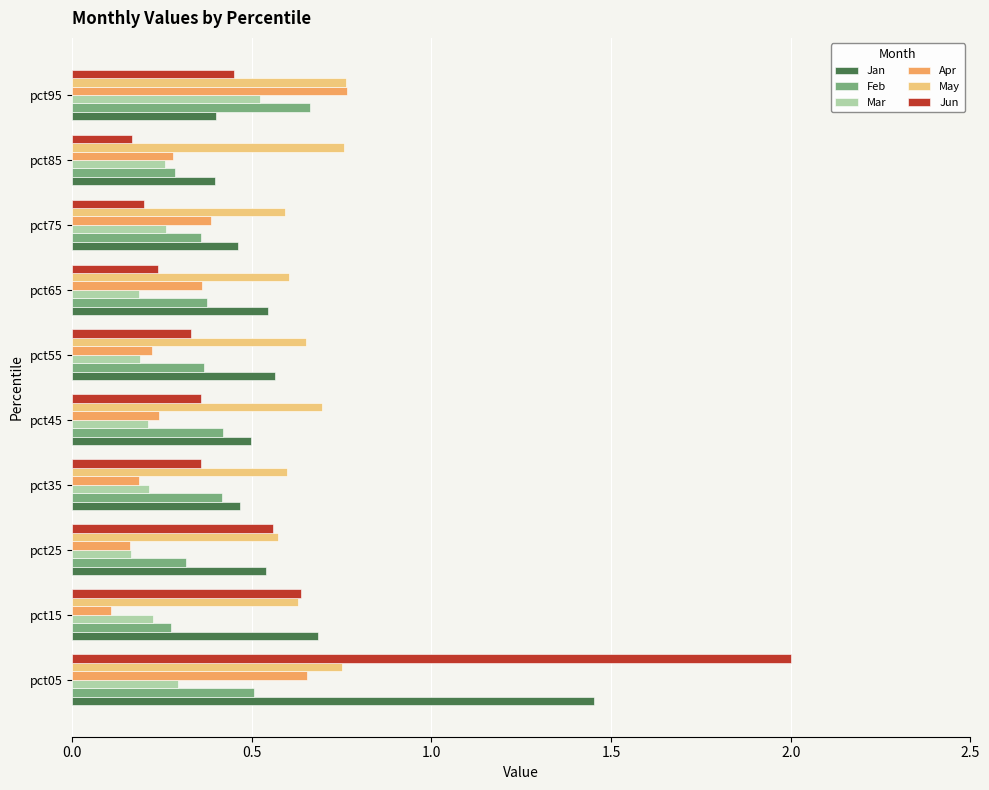

What is the difference between the Jan values at pct05 and pct35?

1.0